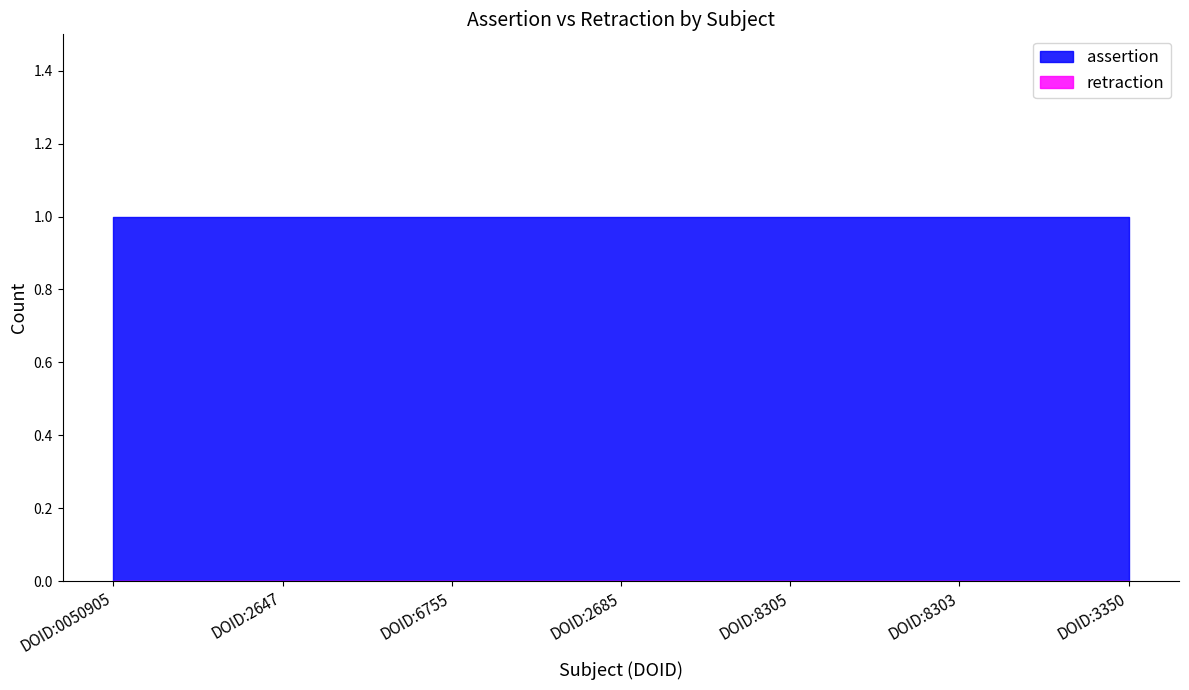

True or false: assertion has more than 2 points higher than both neighbors.

False